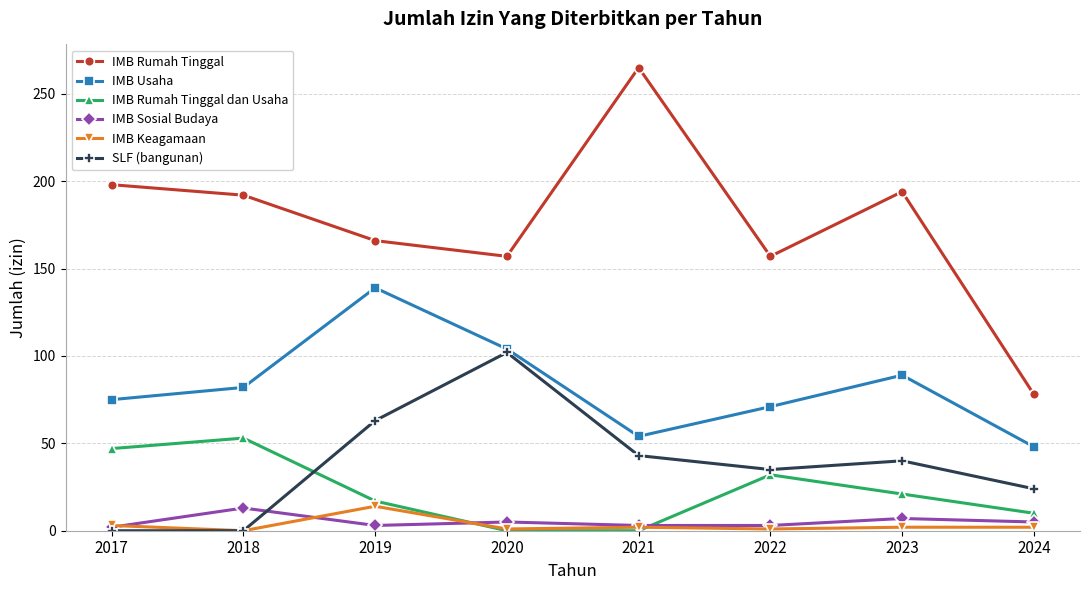

At how many categories does at least one series exceed 56?

8